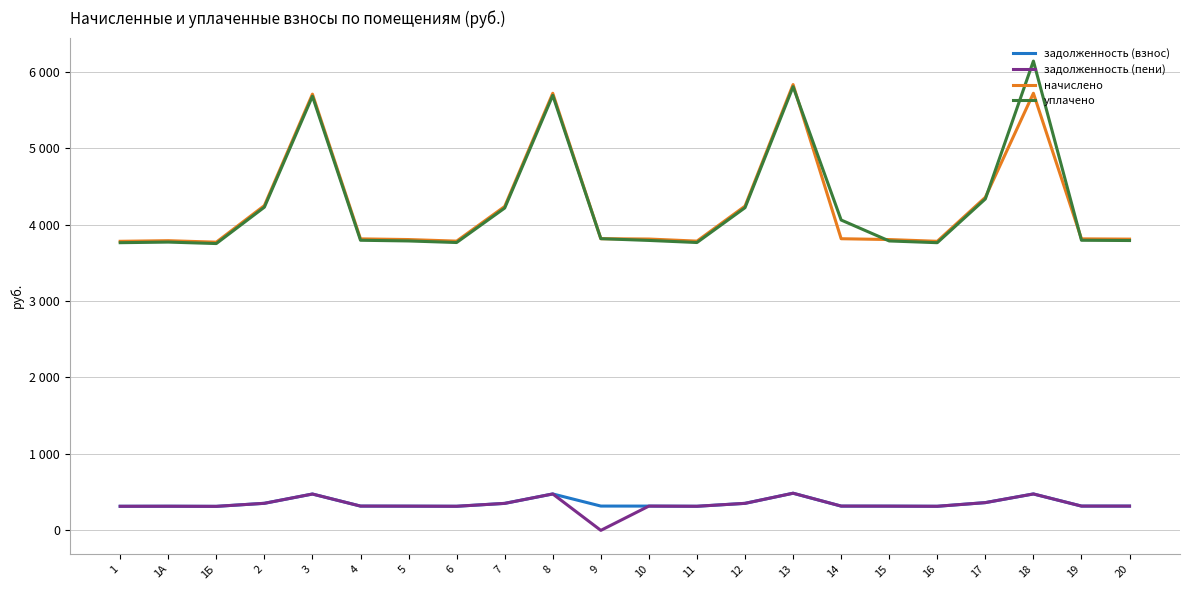

Is it true that начислено equals 3812.8 at 4?

True